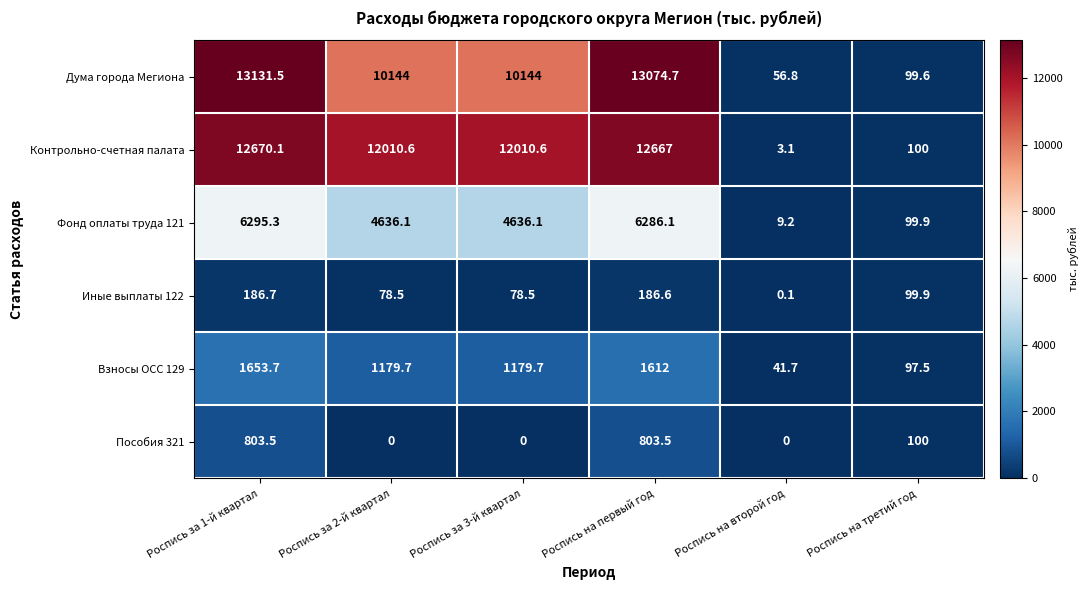

What is the sum of all Взносы ОСС 129 values?

5764.3